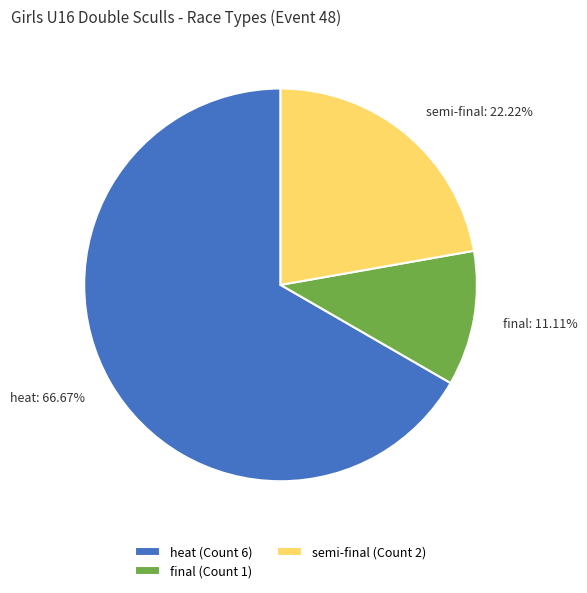

Combined, what portion of the pie is final and heat?

77.8%